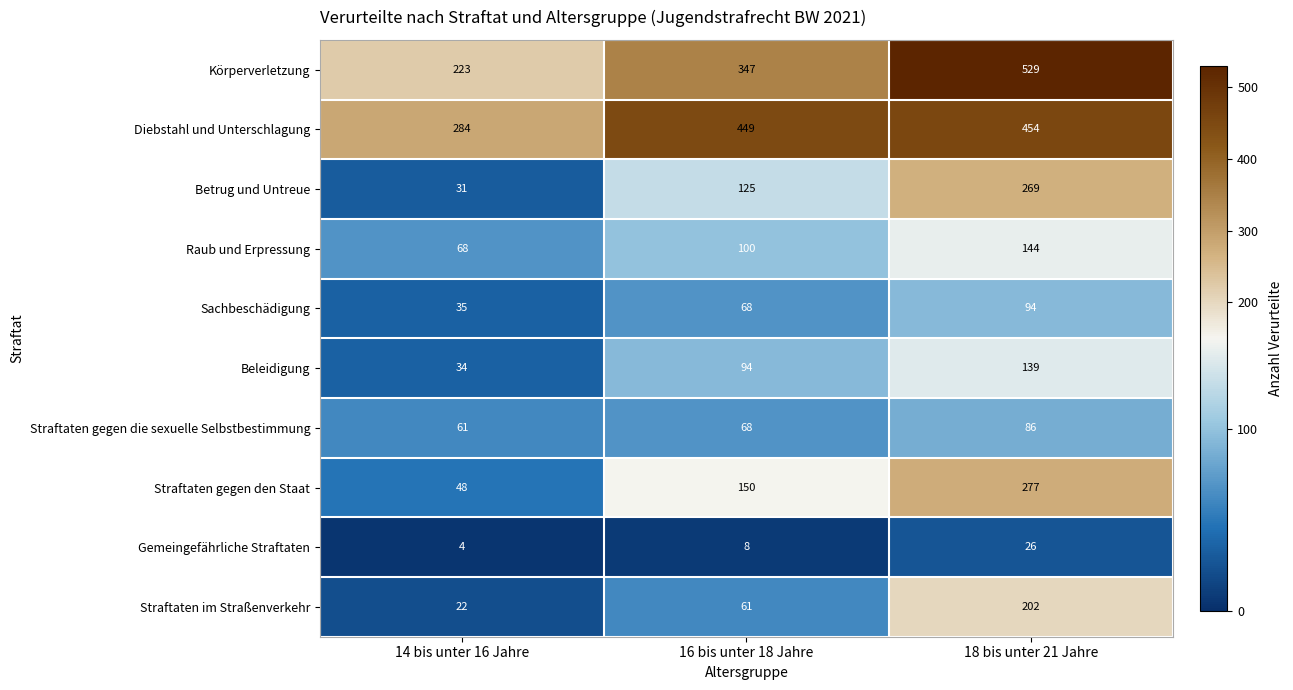

Which category has the highest value across all series?

18 bis unter 21 Jahre